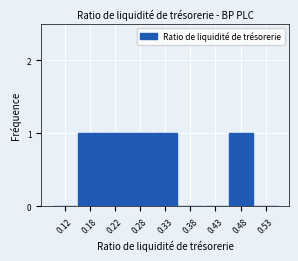

Reading left to right, list all the values displayed in this chart.

0.12=0	0.18=1	0.22=1	0.28=1	0.33=1	0.38=0	0.43=0	0.48=1	0.53=0